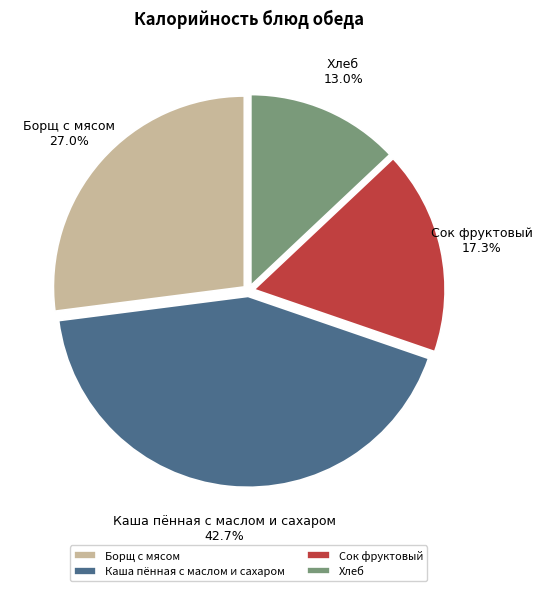

How many segments does this pie chart have?

4